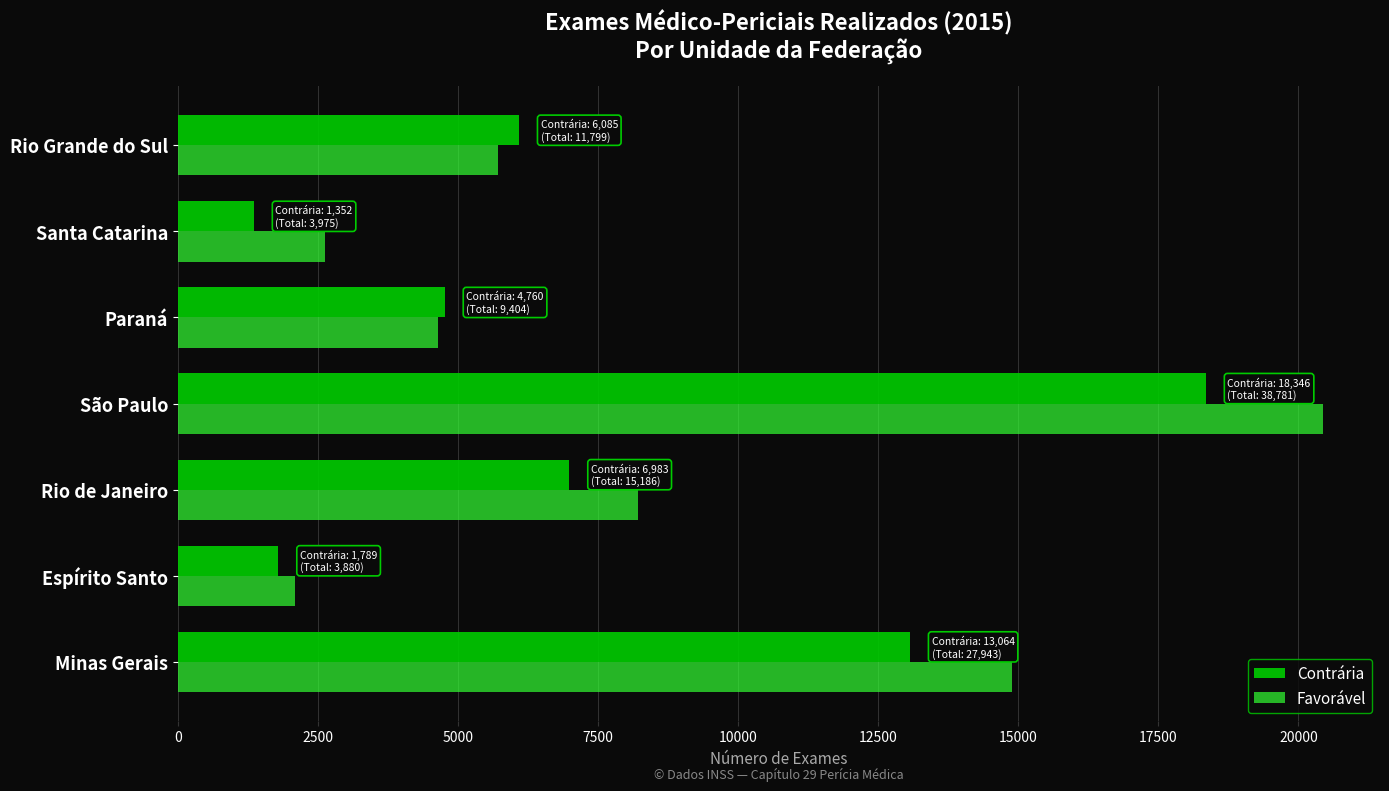

True or false: Favorável has a value of 14879 at Minas Gerais.

True